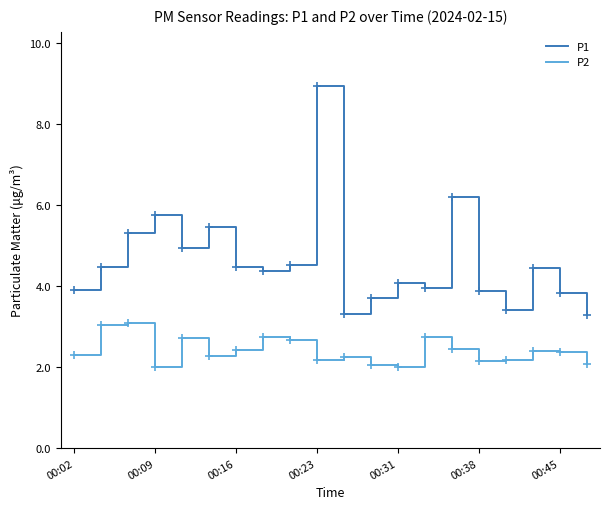

What is the average value of the P2 series?

2.4